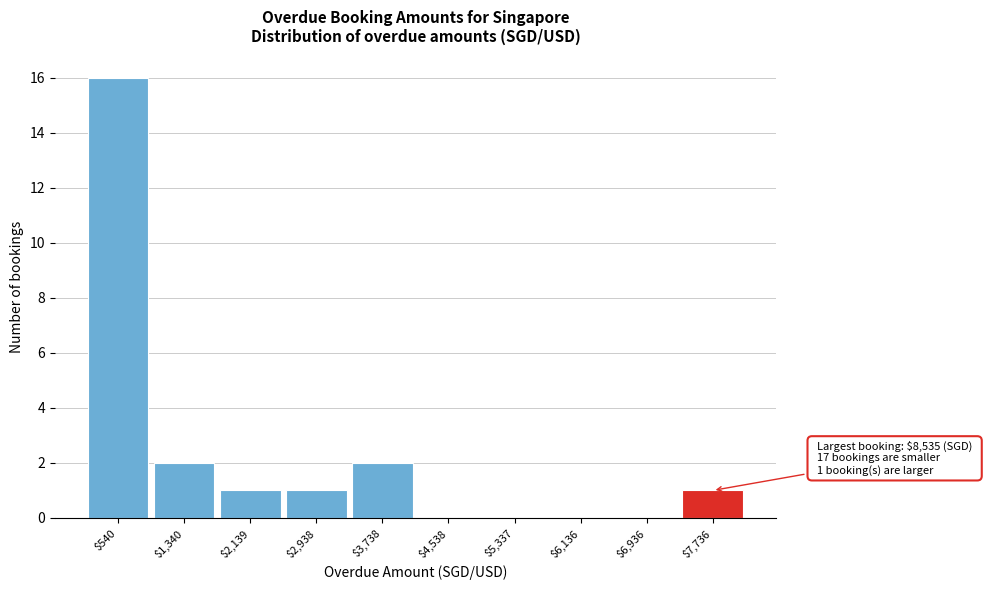

What is the sum of all values?

23